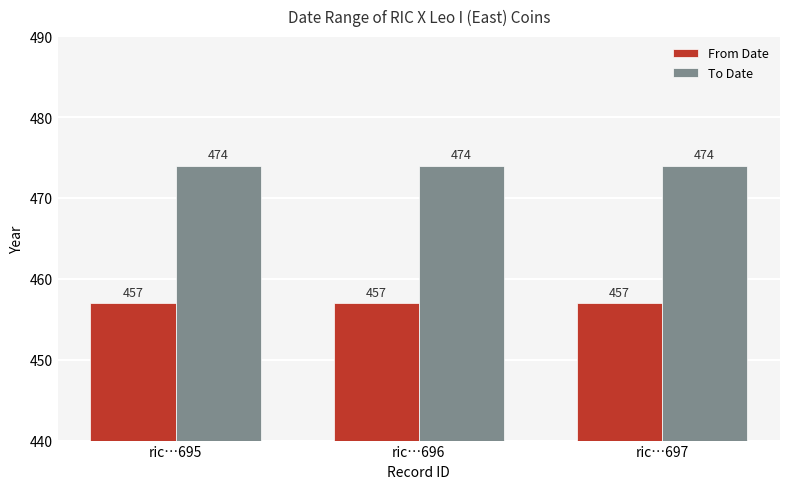

Rank the series at ric…696 from lowest to highest value.

From Date, To Date